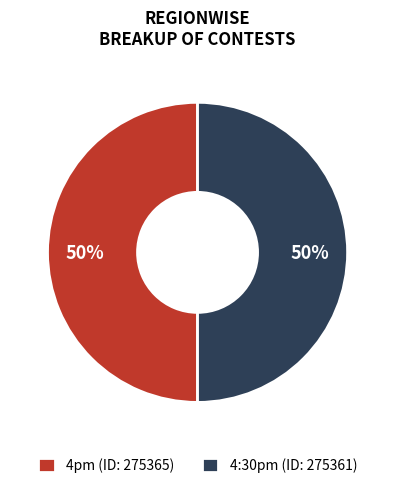

The 4pm slice represents 55% of the pie. True or false?

False